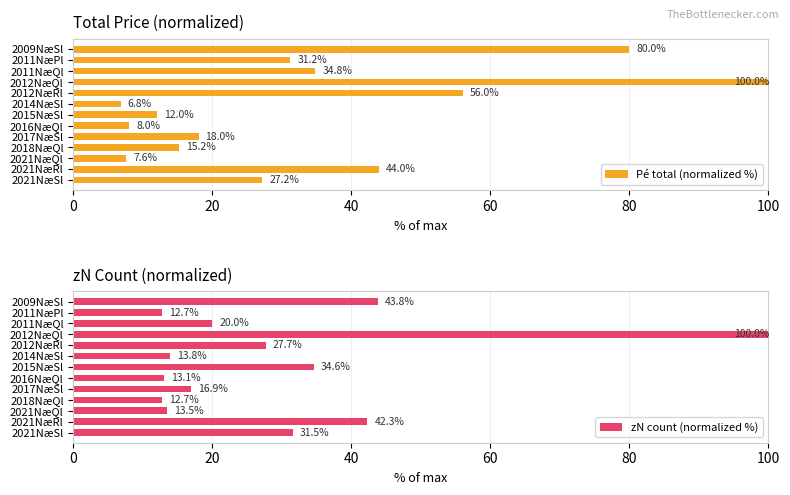

Which series has the widest spread of values?

Pé total (normalized %)